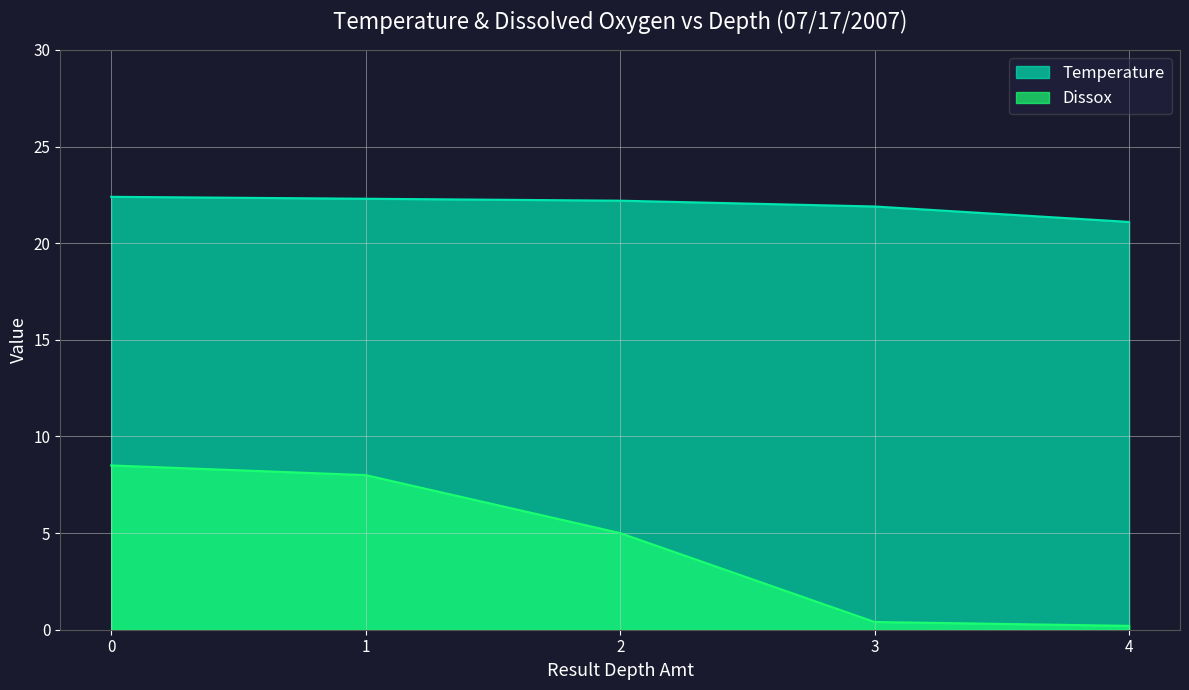

How many lines are shown in the chart?

2